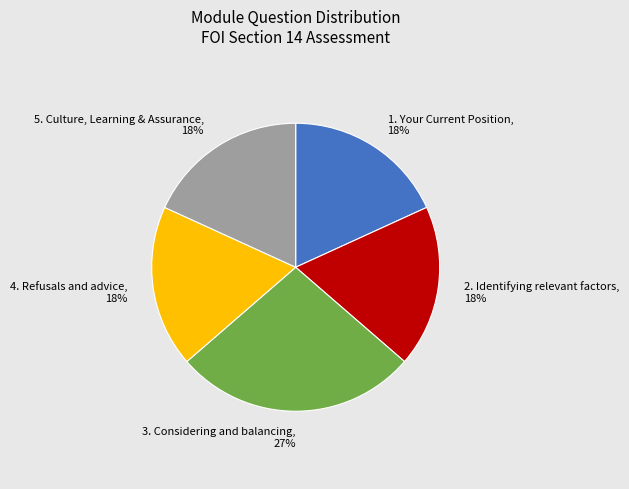

Is the sum of 3. Considering and balancing and 4. Refusals and advice greater than half?

No